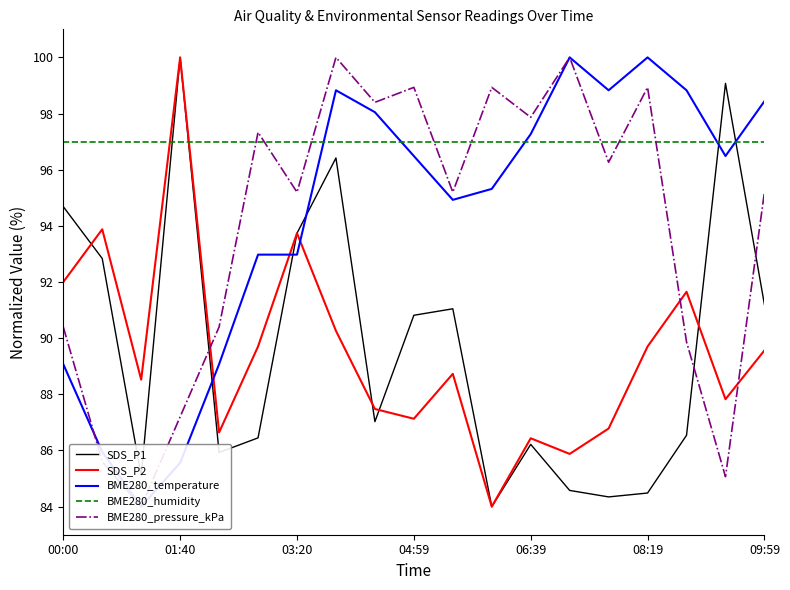

How many interior local peaks does the SDS_P2 series have?

6